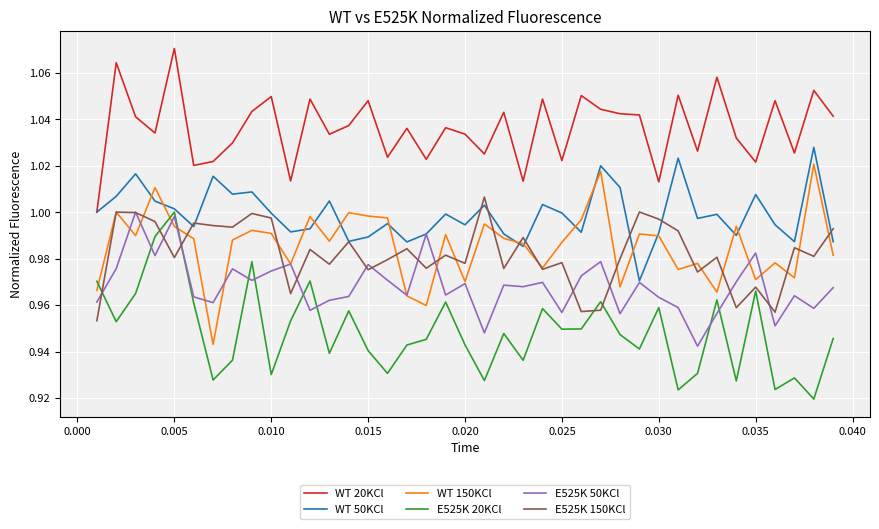

Does the chart have visible grid lines?

Yes